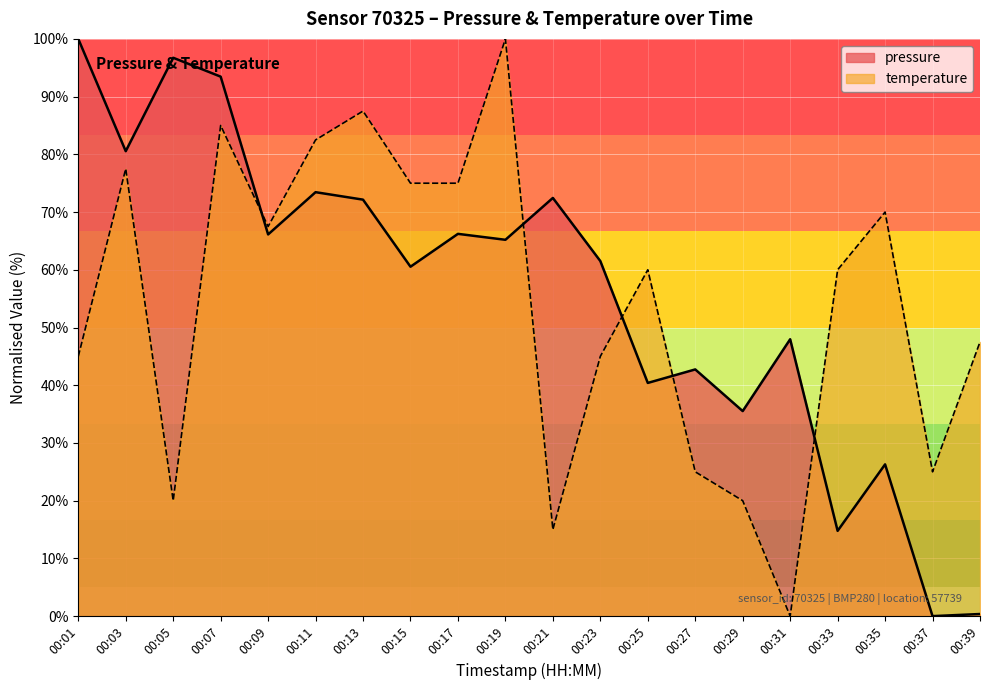

What is the value of the temperature point at the 17th from the left?

60.0